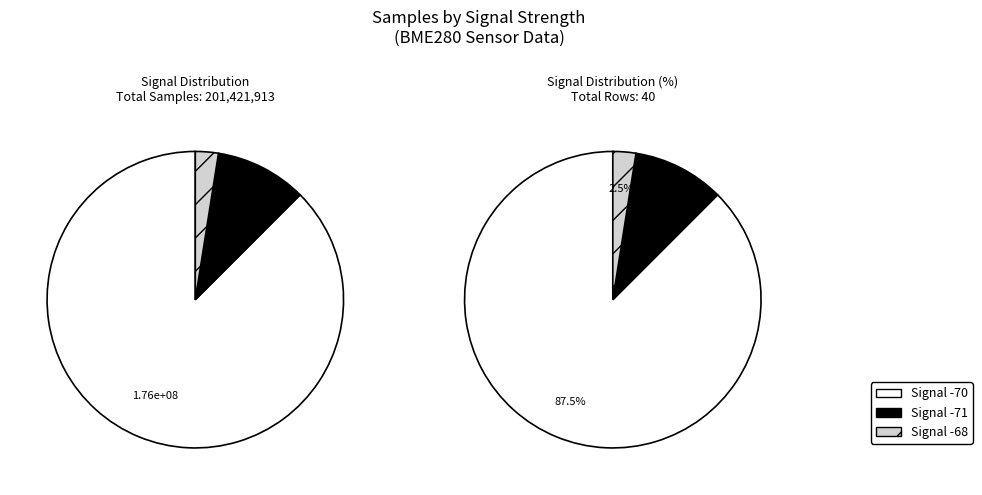

Is it true that 25 is 3% of the pie?

True